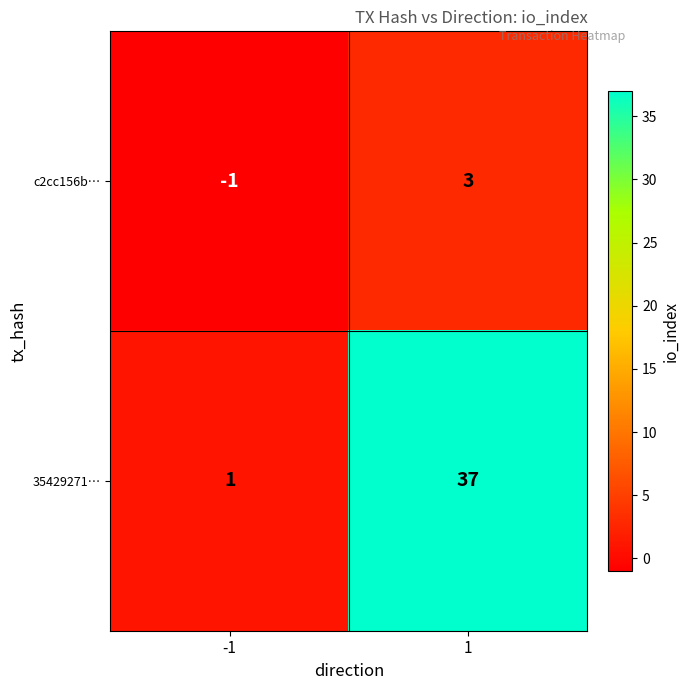

What is the average value of the 35429271… series?

19